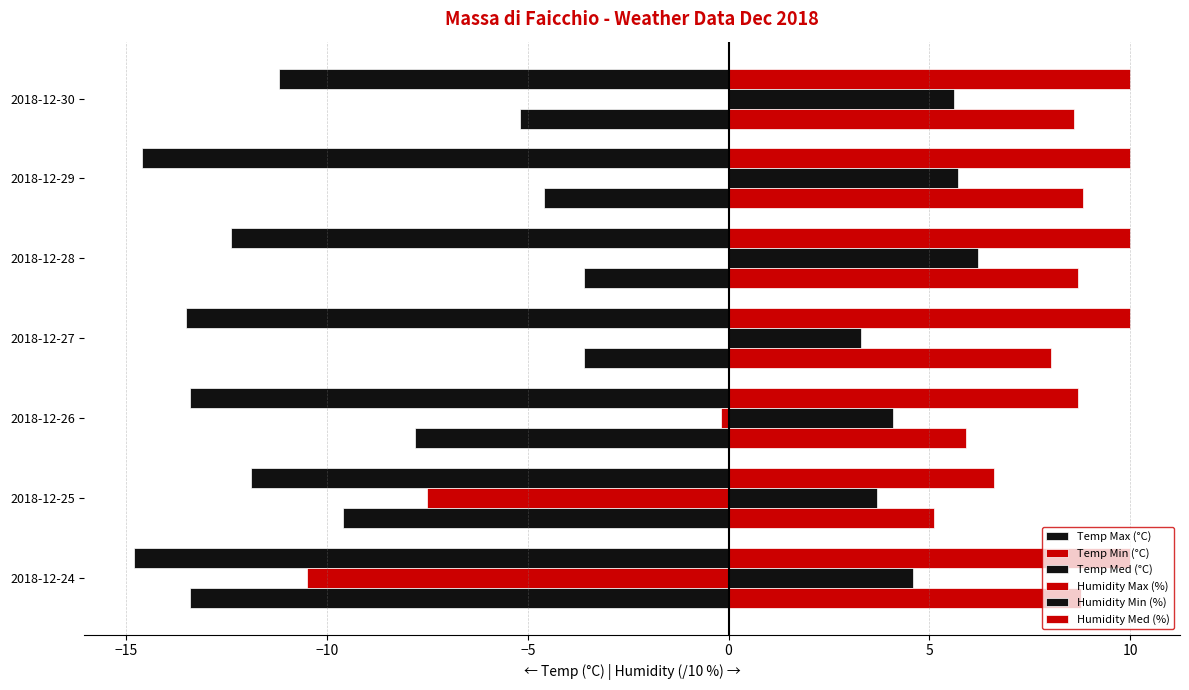

How many data points does each series have?

7